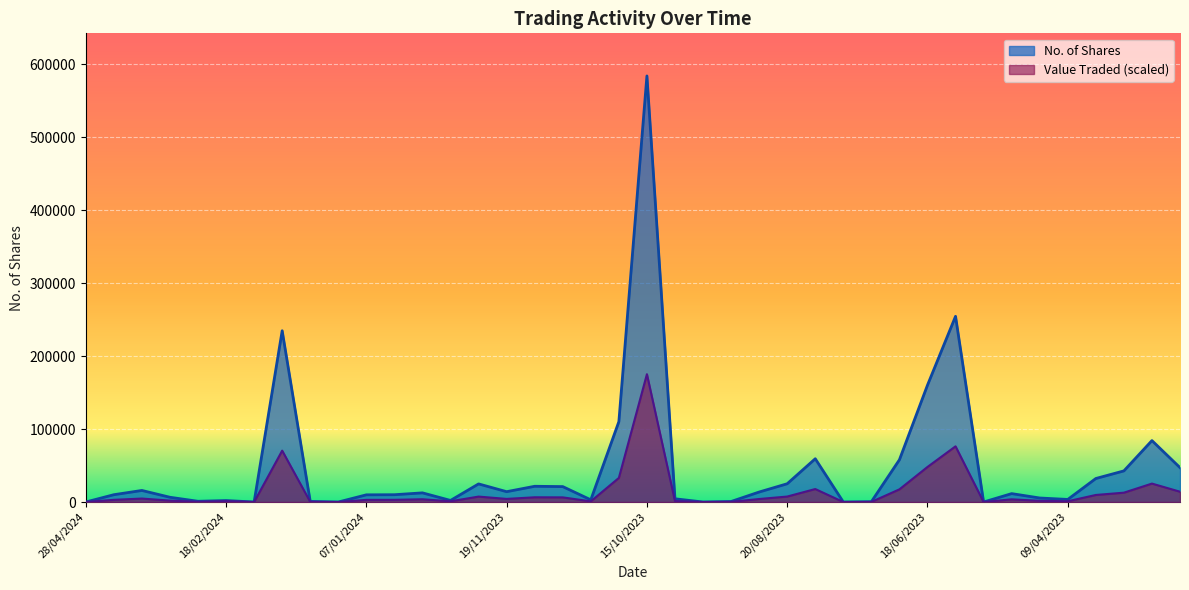

Rank the series by their maximum value, from highest to lowest.

No. of Shares, Value Traded (scaled)